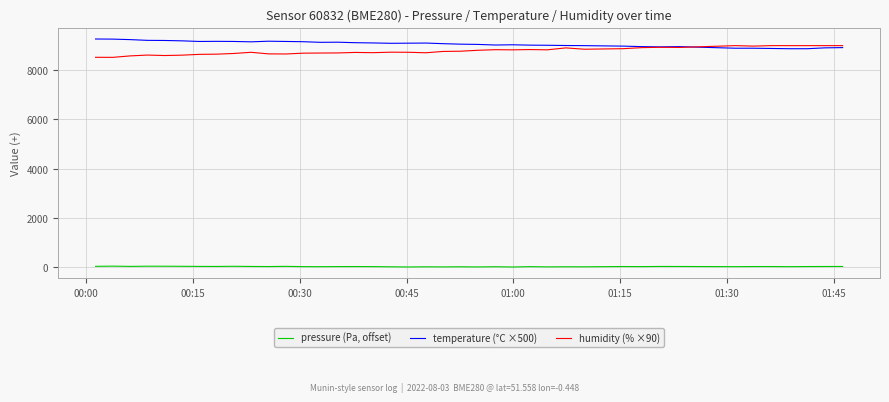

Rank the series by their maximum value, from highest to lowest.

temperature (°C ×500), humidity (% ×90), pressure (Pa, offset)